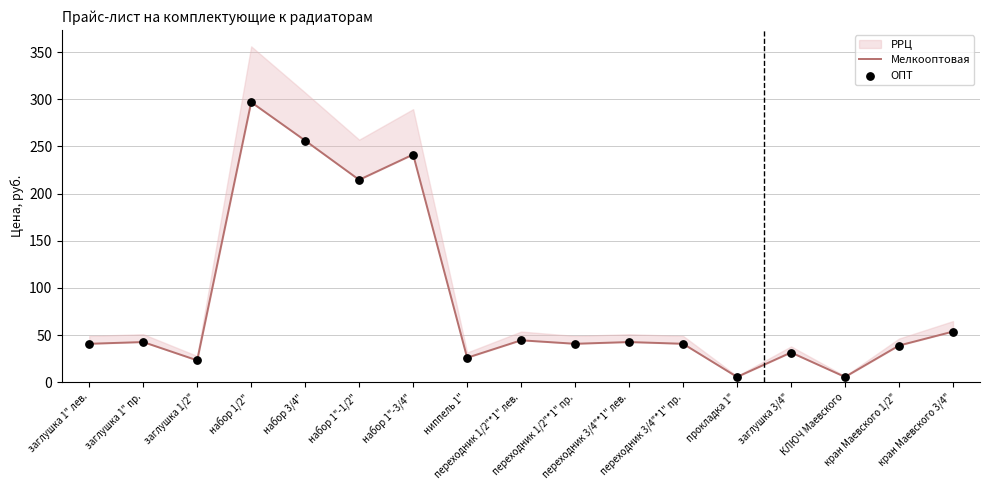

What is the total value across all series at КЛЮЧ Маевского?

11.1